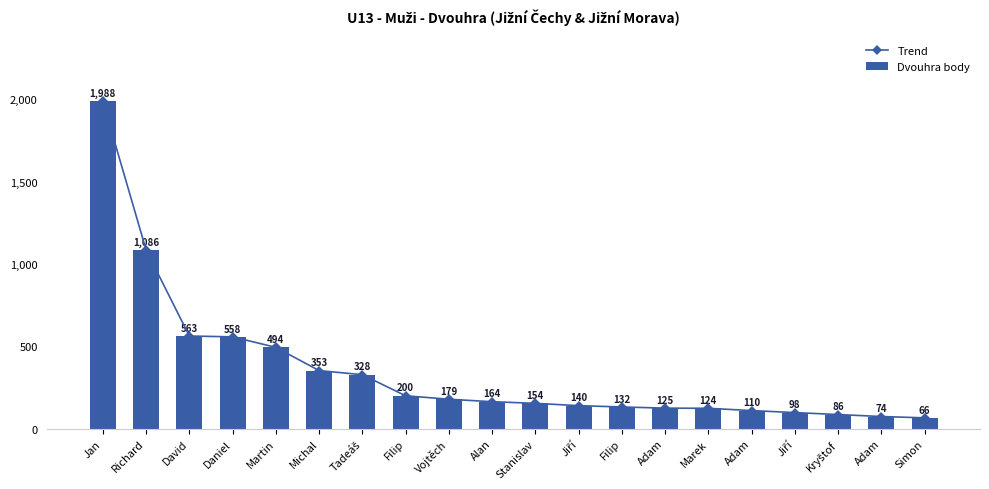

Reading left to right, transcribe all the data shown in this chart.

Trend: 1988	1086	563	558	494	353	328	200	179	164	154	140	132	125	124	110	98	86	74	66
Dvouhra body: 1988	1086	563	558	494	353	328	200	179	164	154	140	132	125	124	110	98	86	74	66